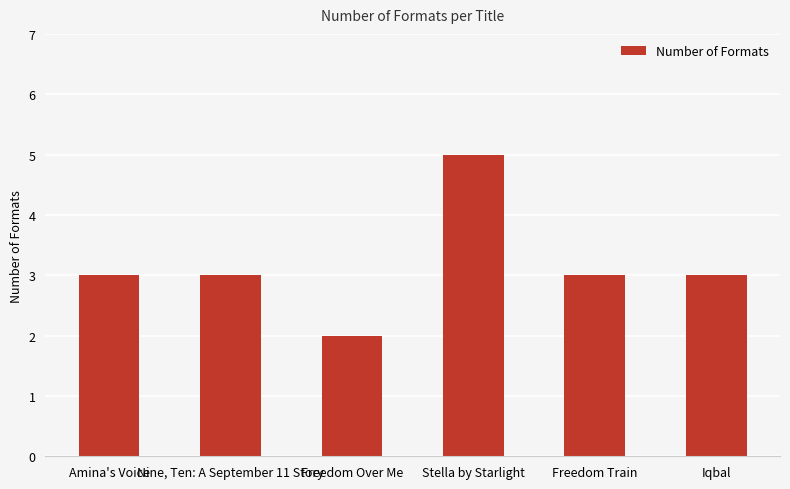

What is the label of the 6th bar from the left?

Iqbal